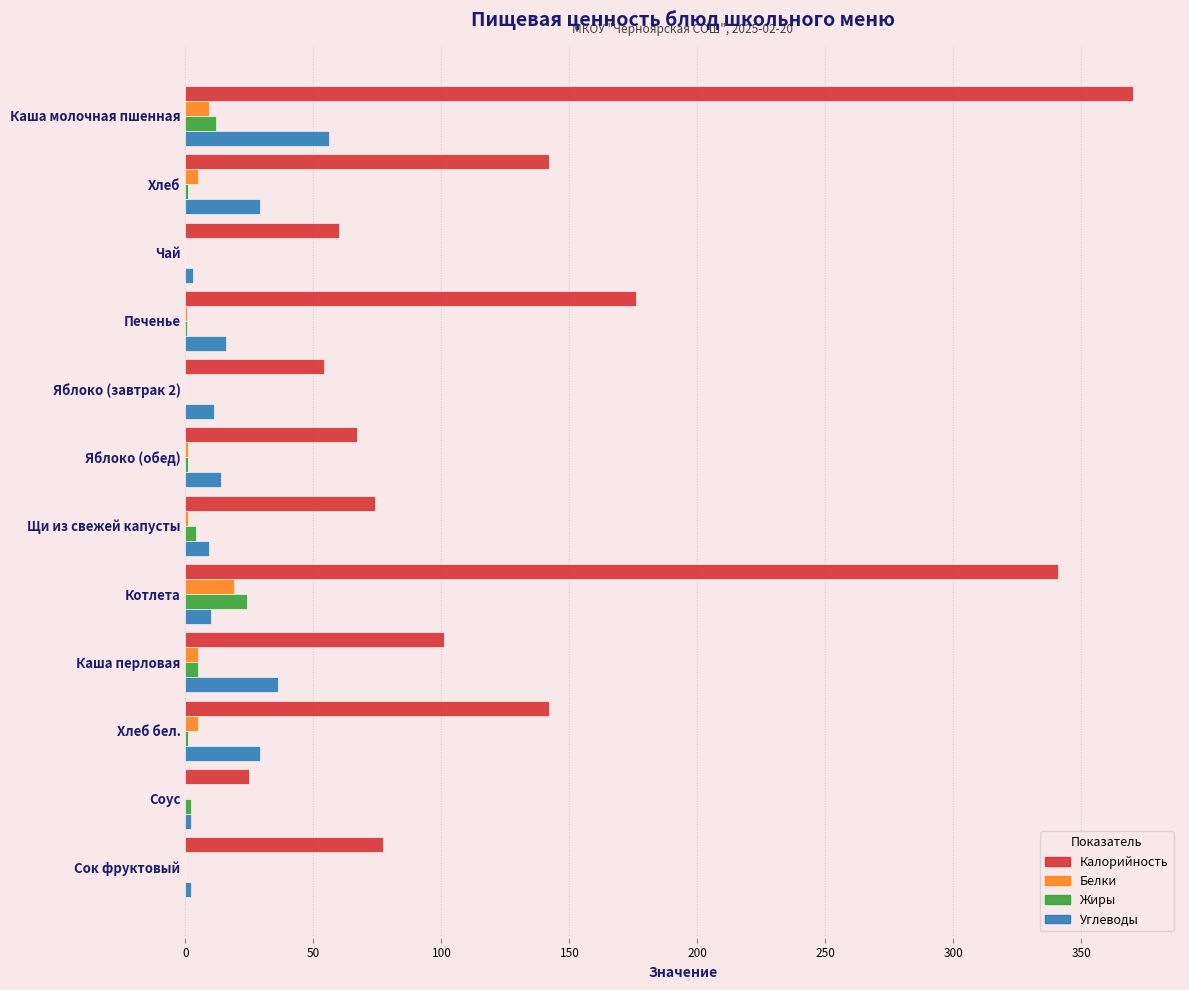

What is the approximate value of Калорийность at Котлета?

341.0